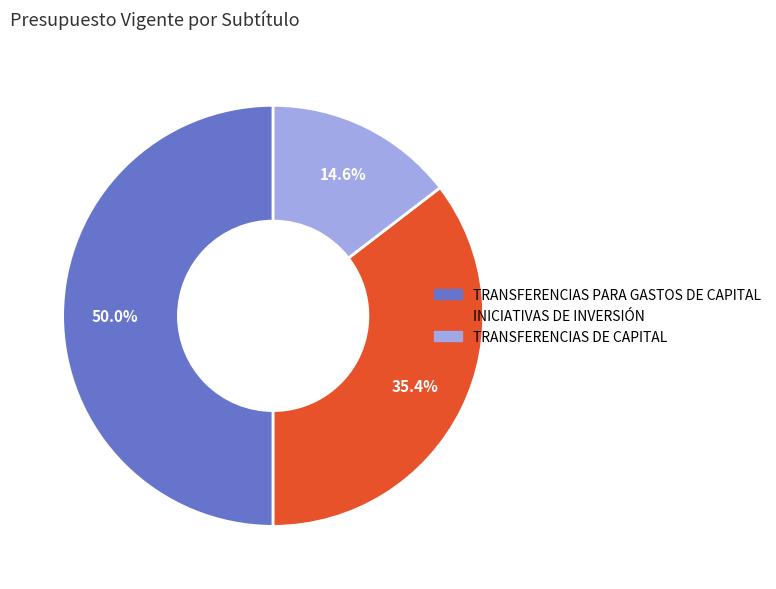

Count the number of slices in the pie.

3